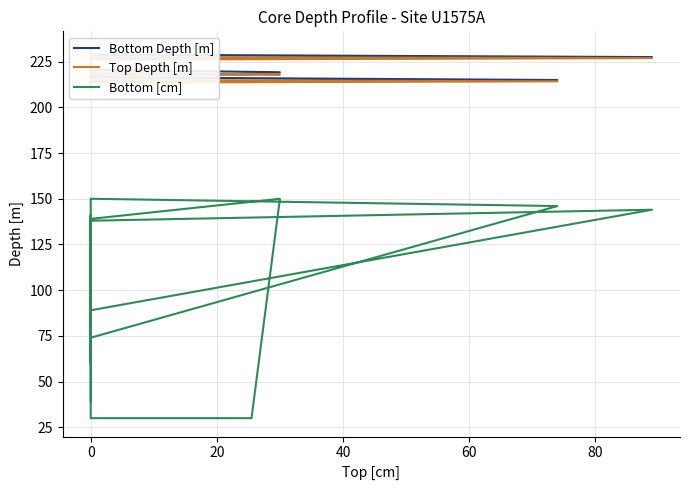

What is the approximate value of Bottom [cm] at 0?

141.0